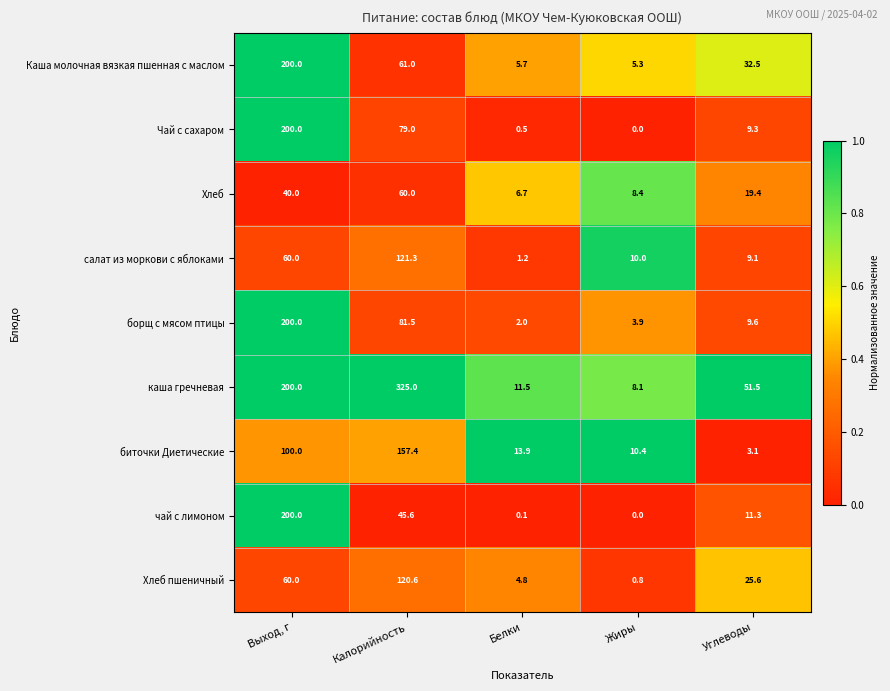

What is the lowest value of the Каша молочная вязкая пшенная с маслом series?

5.3